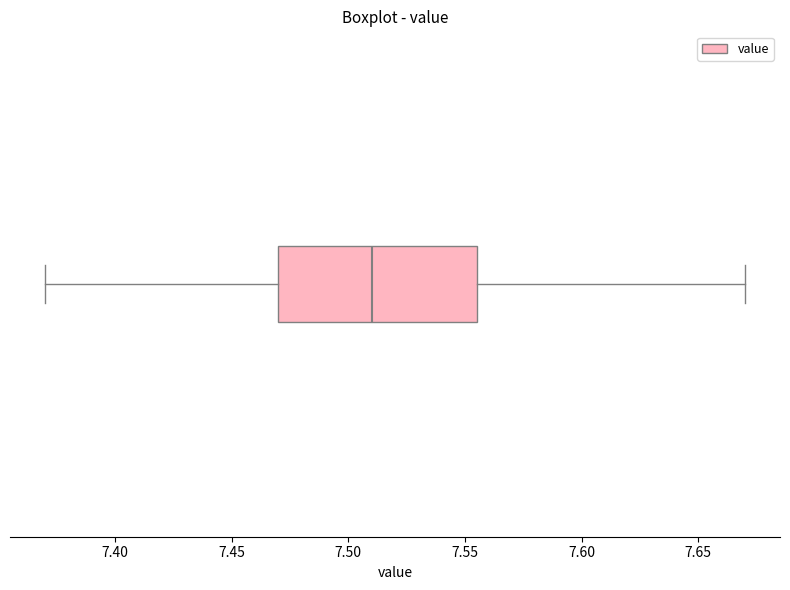

Transcribe this box plot: give where the median line is, the range the box spans, and where the two whiskers end, as read against the x-axis. The values are not printed on the chart, so give them approximately, as read against the axis.

median 7.510, box 7.470 to 7.555, whiskers 7.370 to 7.670